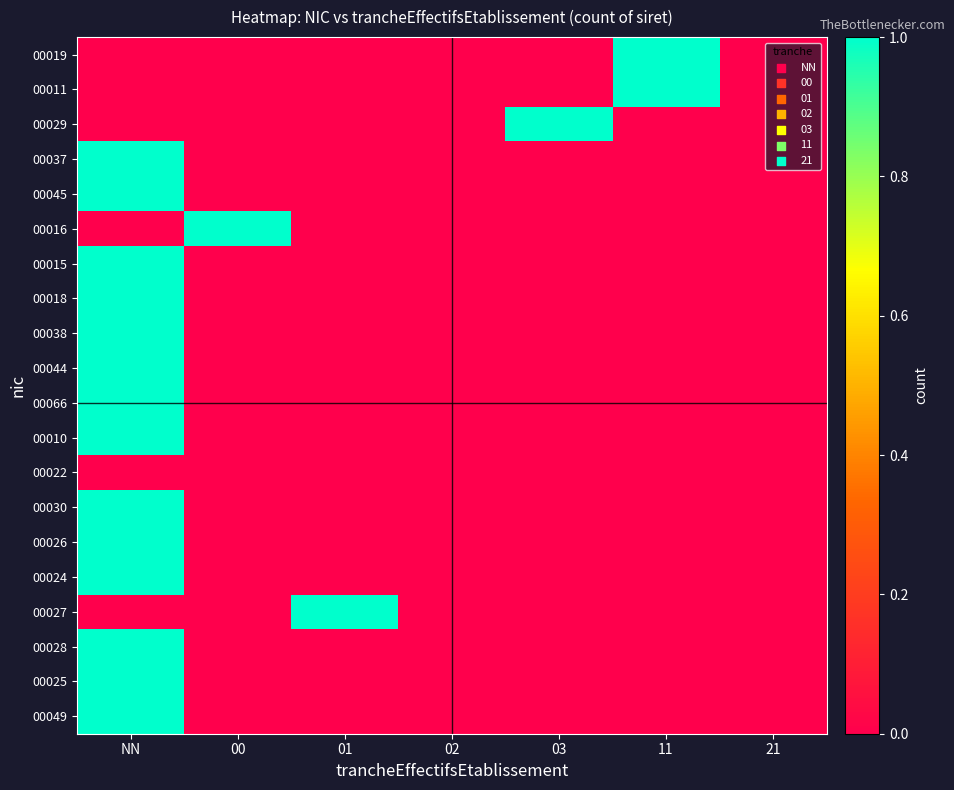

Reading left to right, transcribe all the data shown in this chart.

00019: NN=0	00=0	01=0	02=0	03=0	11=1	21=0
00011: NN=0	00=0	01=0	02=0	03=0	11=1	21=0
00029: NN=0	00=0	01=0	02=0	03=1	11=0	21=0
00037: NN=1	00=0	01=0	02=0	03=0	11=0	21=0
00045: NN=1	00=0	01=0	02=0	03=0	11=0	21=0
00016: NN=0	00=1	01=0	02=0	03=0	11=0	21=0
00015: NN=1	00=0	01=0	02=0	03=0	11=0	21=0
00018: NN=1	00=0	01=0	02=0	03=0	11=0	21=0
00038: NN=1	00=0	01=0	02=0	03=0	11=0	21=0
00044: NN=1	00=0	01=0	02=0	03=0	11=0	21=0
00066: NN=1	00=0	01=0	02=0	03=0	11=0	21=0
00010: NN=1	00=0	01=0	02=0	03=0	11=0	21=0
00022: NN=0	00=0	01=0	02=0	03=0	11=0	21=0
00030: NN=1	00=0	01=0	02=0	03=0	11=0	21=0
00026: NN=1	00=0	01=0	02=0	03=0	11=0	21=0
00024: NN=1	00=0	01=0	02=0	03=0	11=0	21=0
00027: NN=0	00=0	01=1	02=0	03=0	11=0	21=0
00028: NN=1	00=0	01=0	02=0	03=0	11=0	21=0
00025: NN=1	00=0	01=0	02=0	03=0	11=0	21=0
00049: NN=1	00=0	01=0	02=0	03=0	11=0	21=0